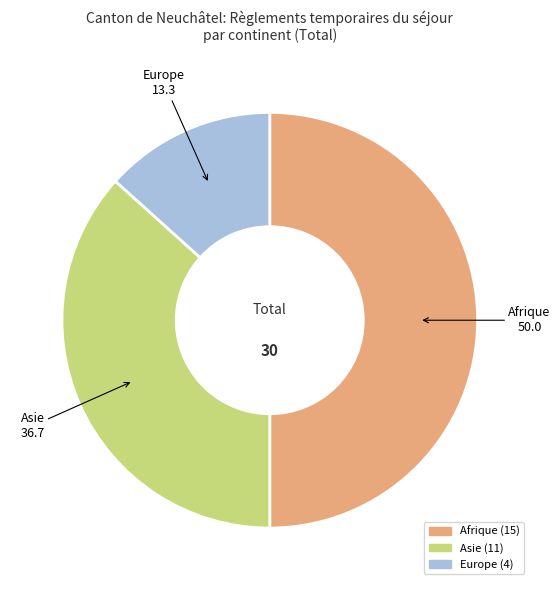

Count the number of slices in the pie.

3